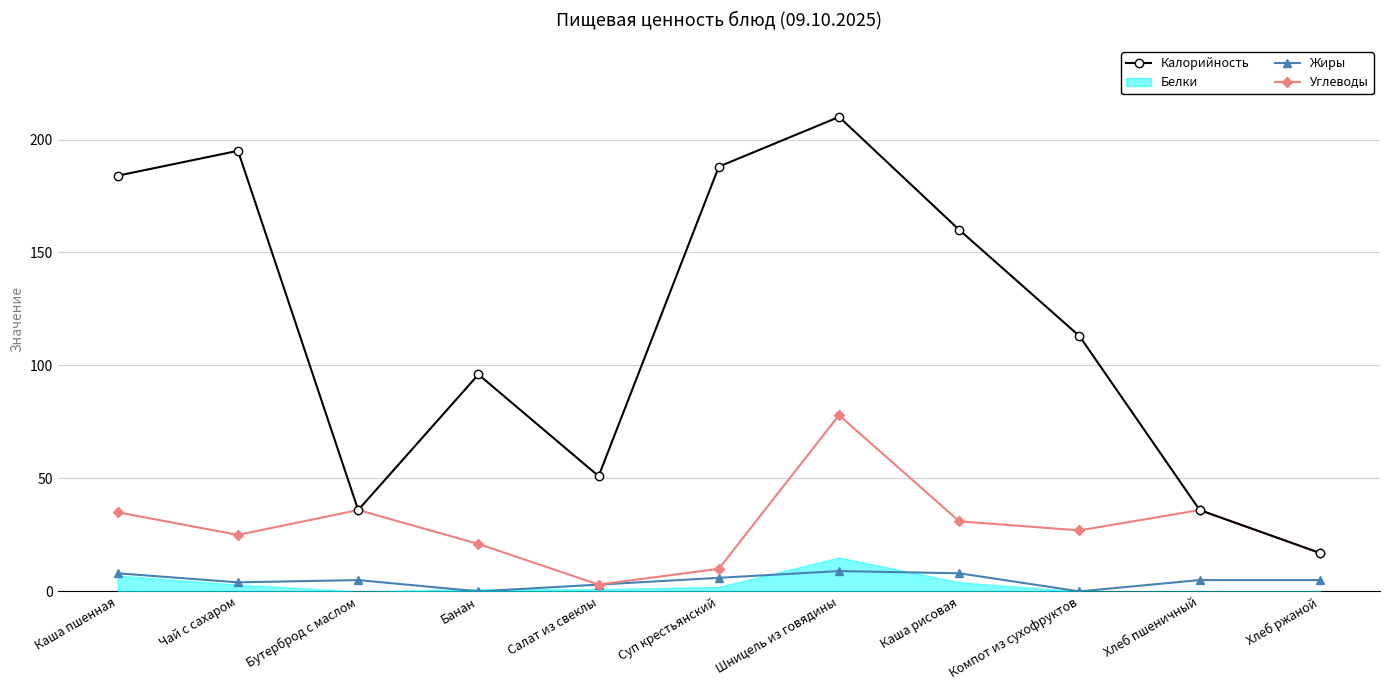

Reading right to left, extract all data points from this chart.

Калорийность: 17	36	113	160	210	188	51	96	36	195	184
Жиры: 5	5	0	8	9	6	3	0	5	4	8
Углеводы: 17	36	27	31	78	10	3	21	36	25	35